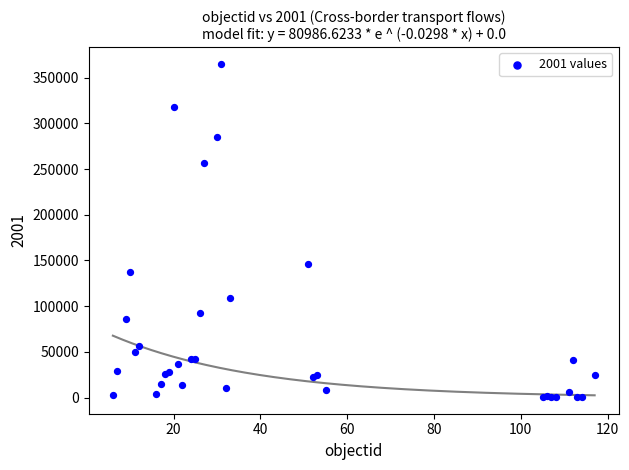

What Y value in the scatter plot is closest to 182830?

145698